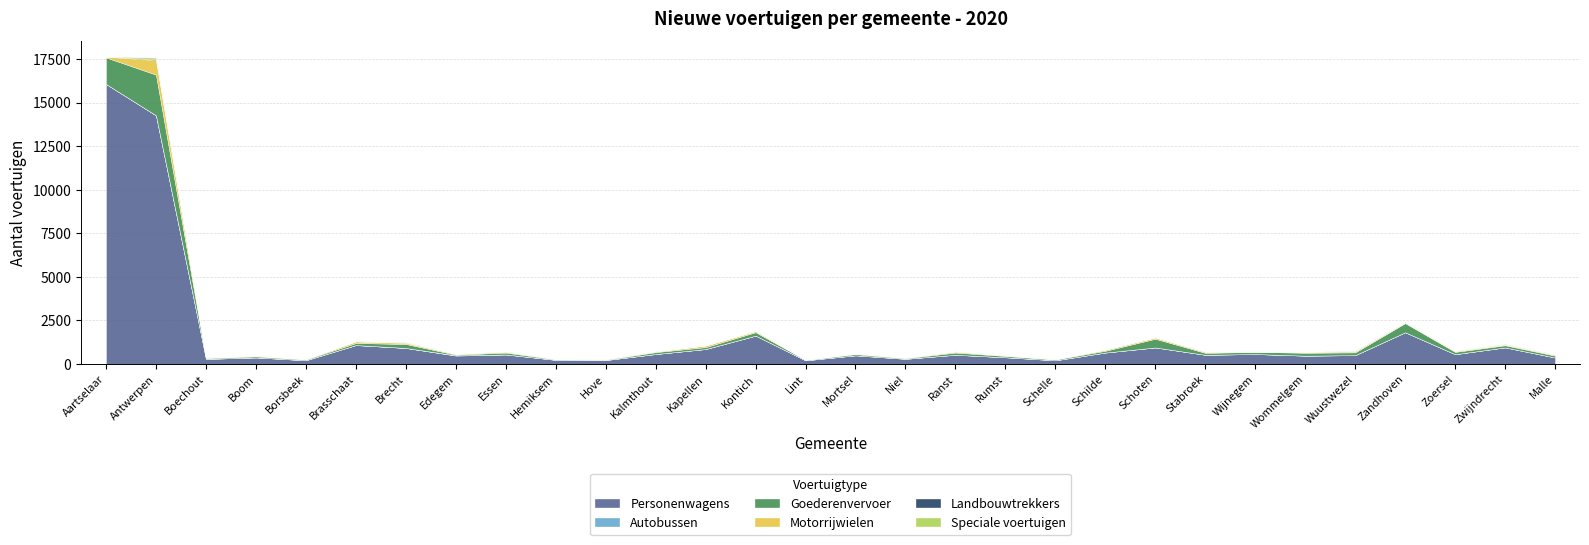

How many interior local valleys does the Motorrijwielen series have?

10